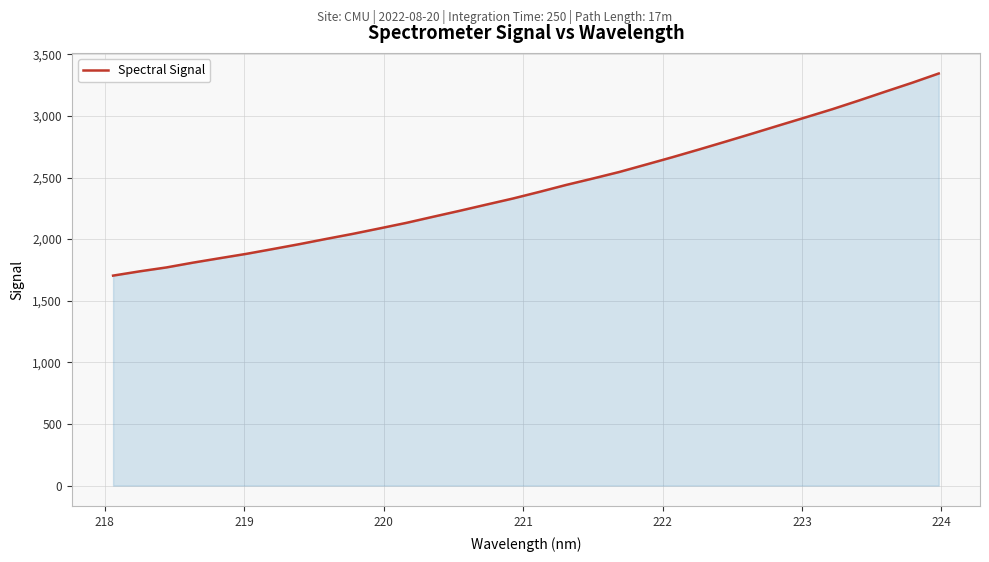

What is the maximum value shown in the chart?

3344.1